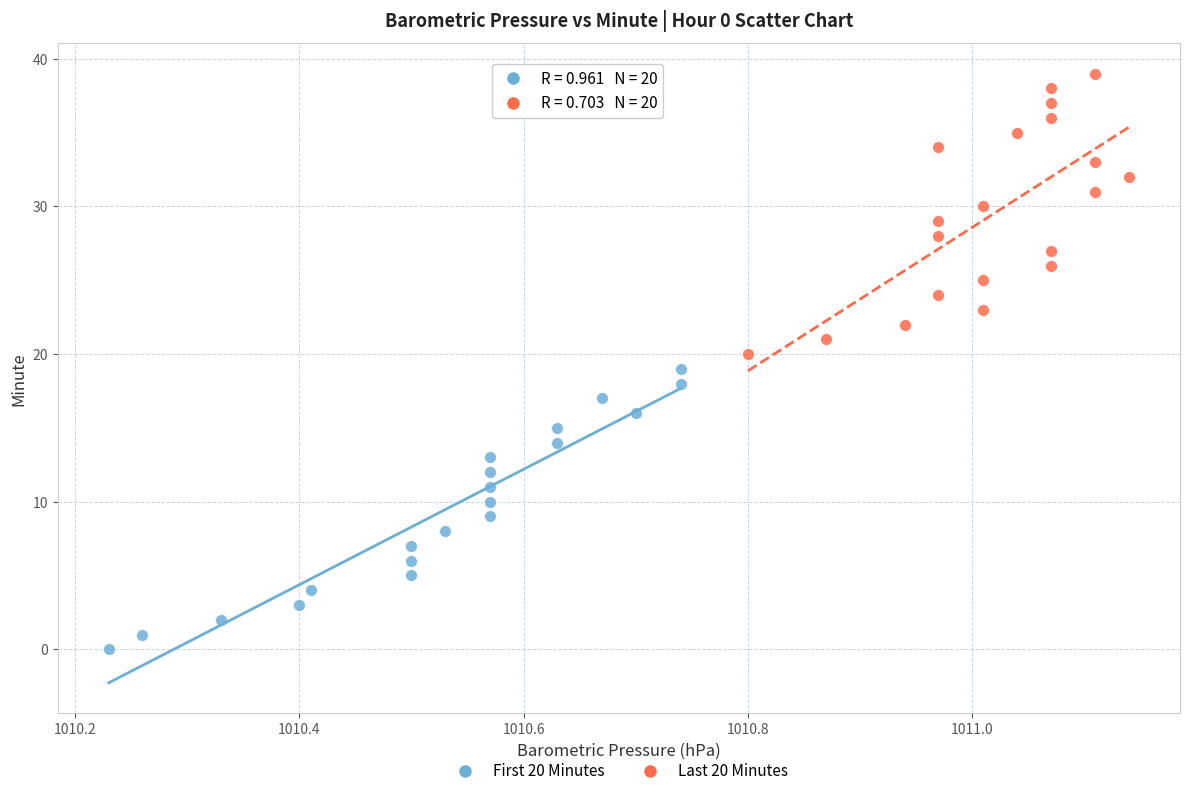

Which series reaches the maximum Y coordinate?

Last 20 Minutes